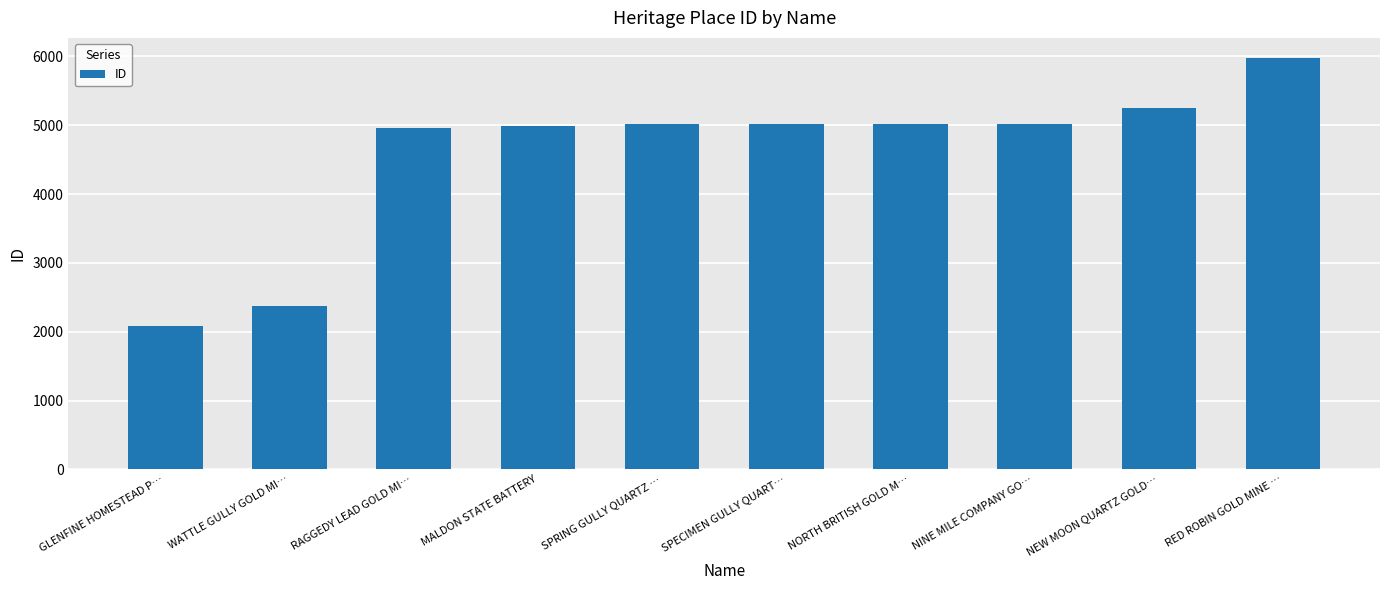

Count the number of categories in the chart.

10